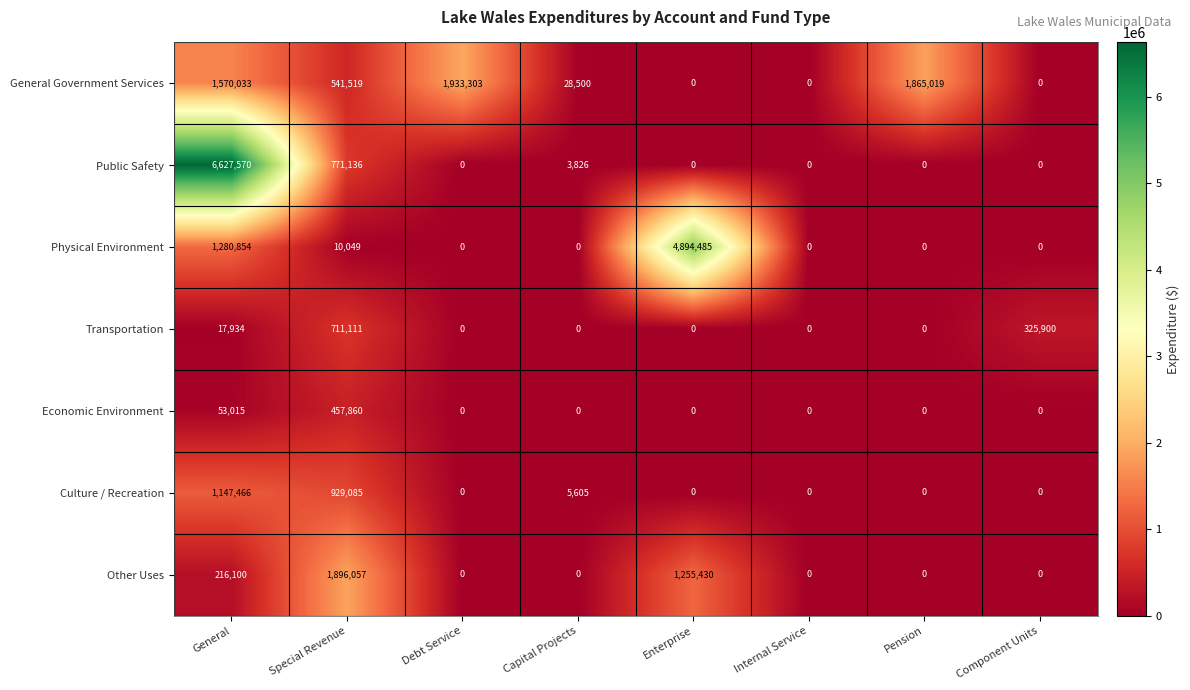

Is it true that General Government Services equals 1570033 at General?

True